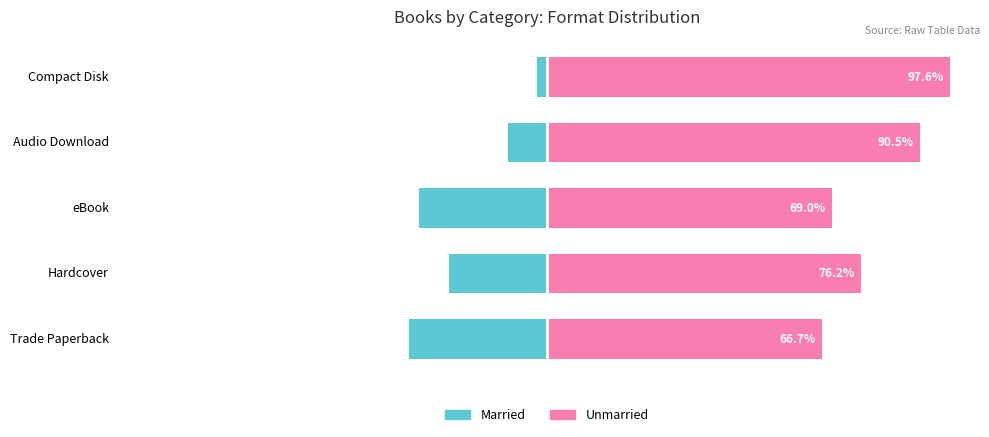

Reading left to right, extract all data points from this chart.

Married: -33.3	-23.8	-31.0	-9.5	-2.4
Unmarried: 66.7	76.2	69.0	90.5	97.6